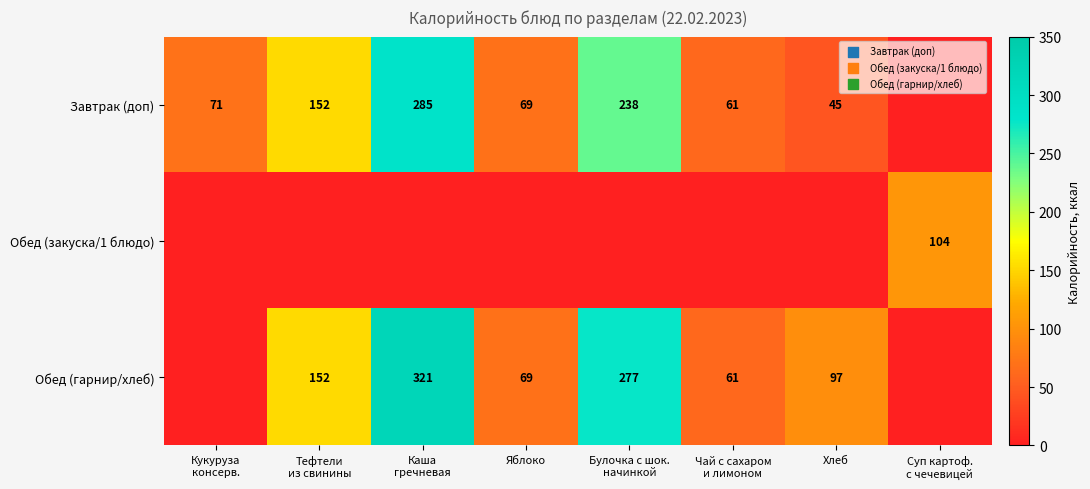

True or false: Обед (гарнир/хлеб) has a value of 48 at Хлеб.

False